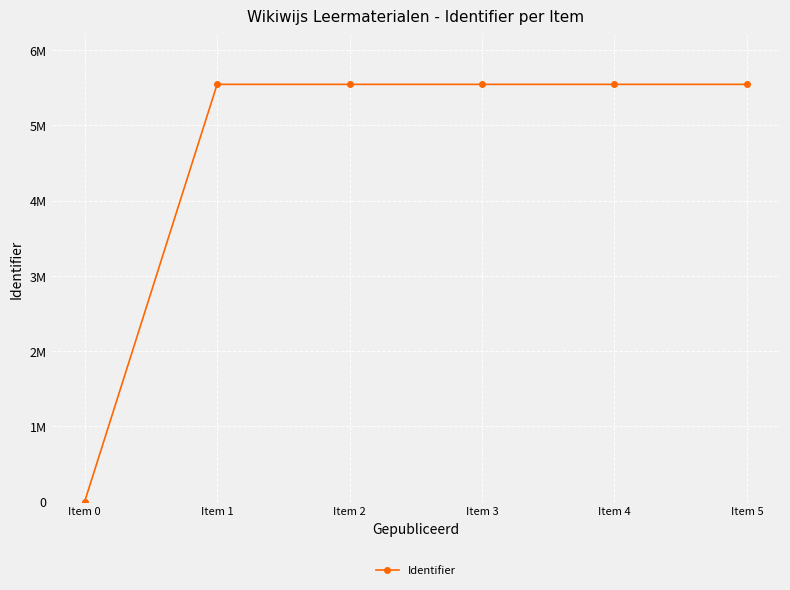

At which label is the value closest to 2772477?

Item 1